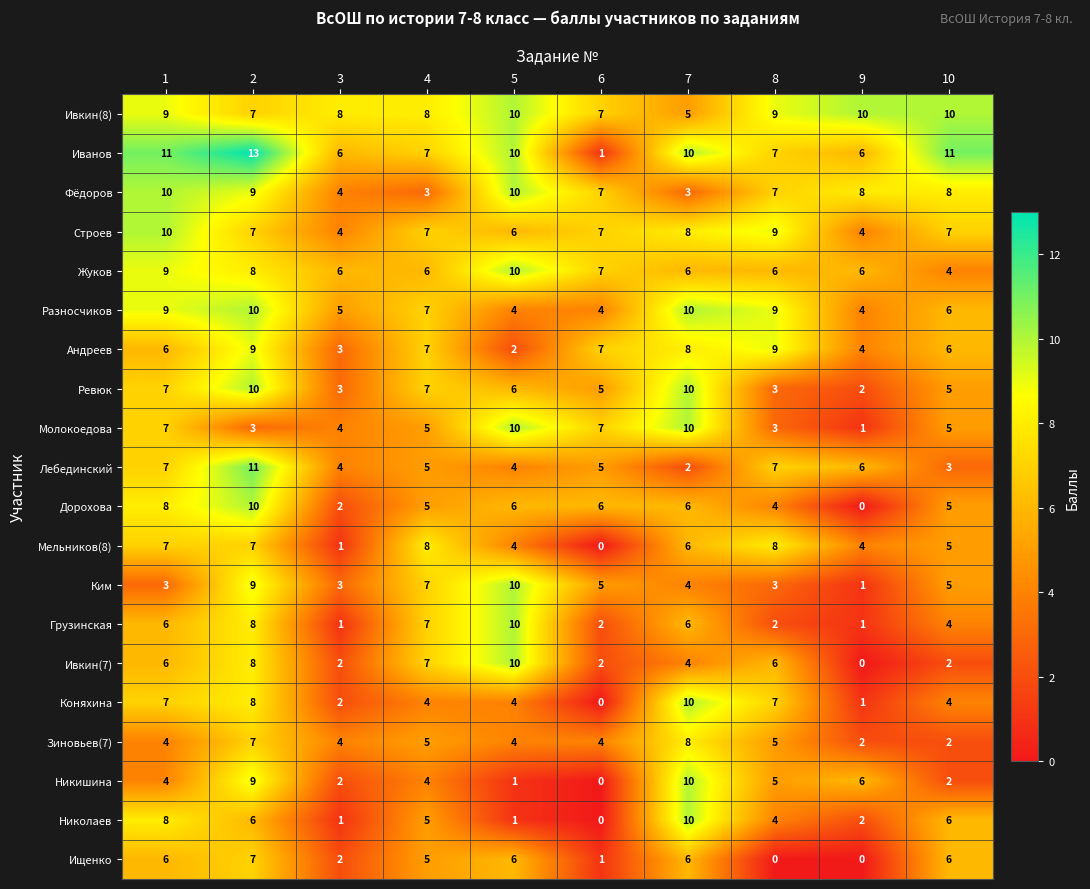

Count the number of data series in this chart.

20